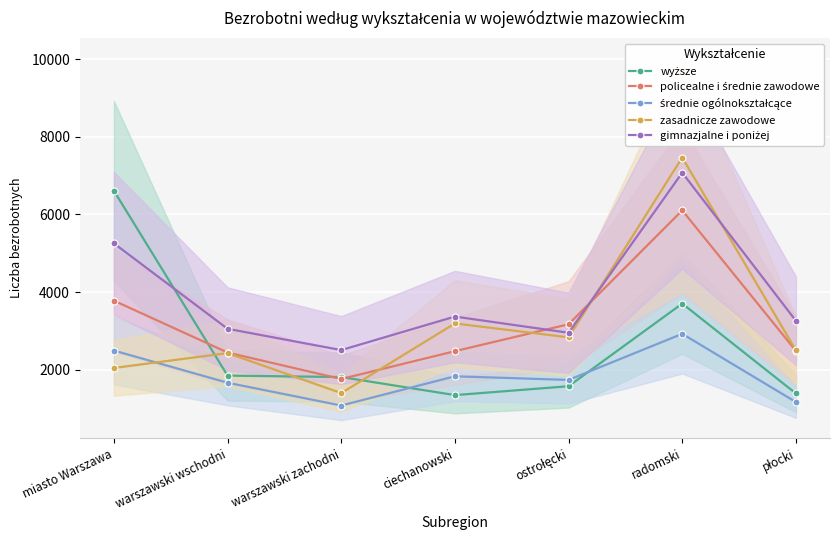

What is the difference between the zasadnicze zawodowe values at warszawski wschodni and ostrołęcki?

405